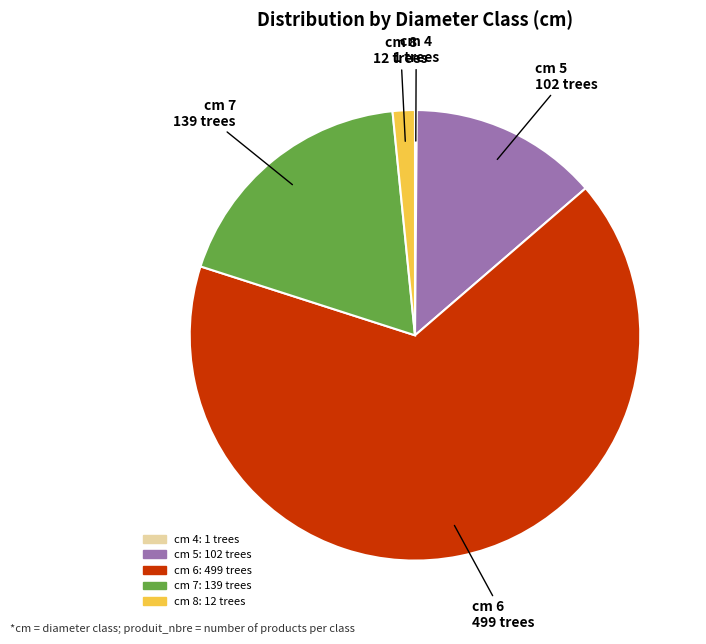

The cm 7 slice represents 18% of the pie. True or false?

True